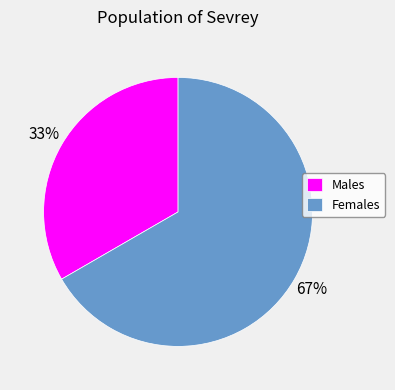

Rank the categories by value from highest to lowest.

Females, Males